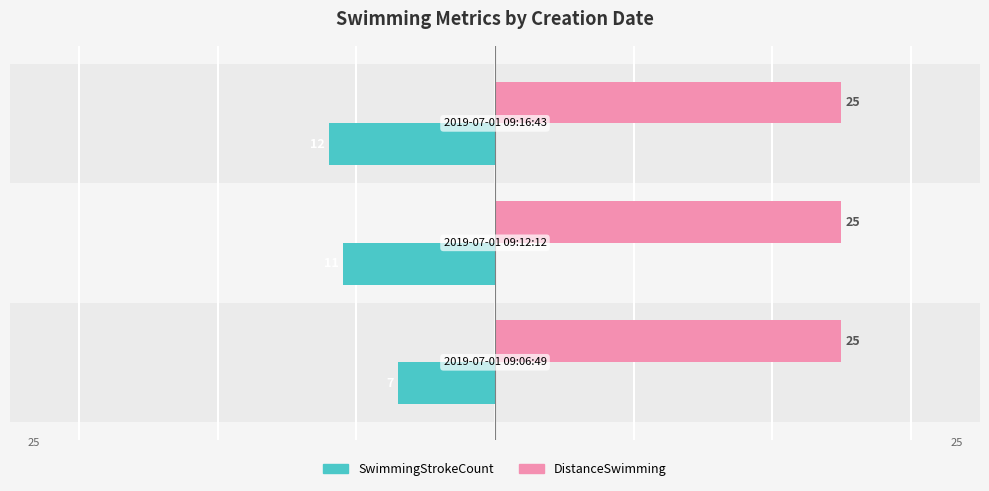

Which series has the largest range (max minus min)?

SwimmingStrokeCount